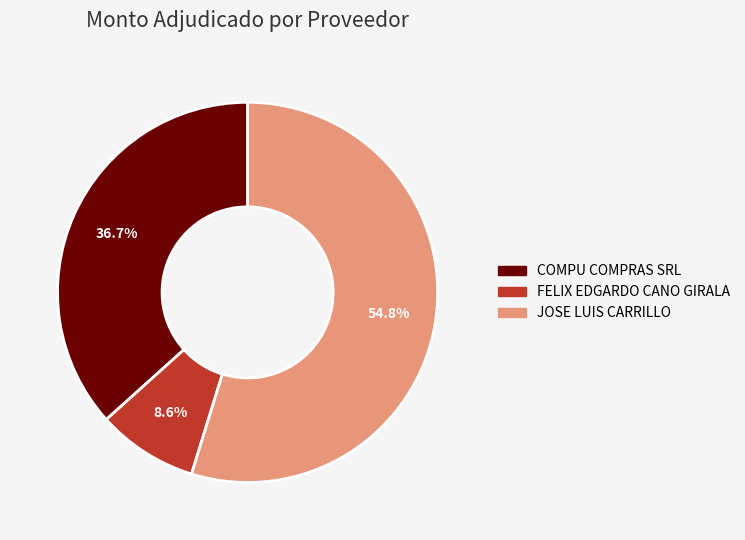

Do COMPU COMPRAS SRL and JOSE LUIS CARRILLO together represent more than half of the pie?

Yes